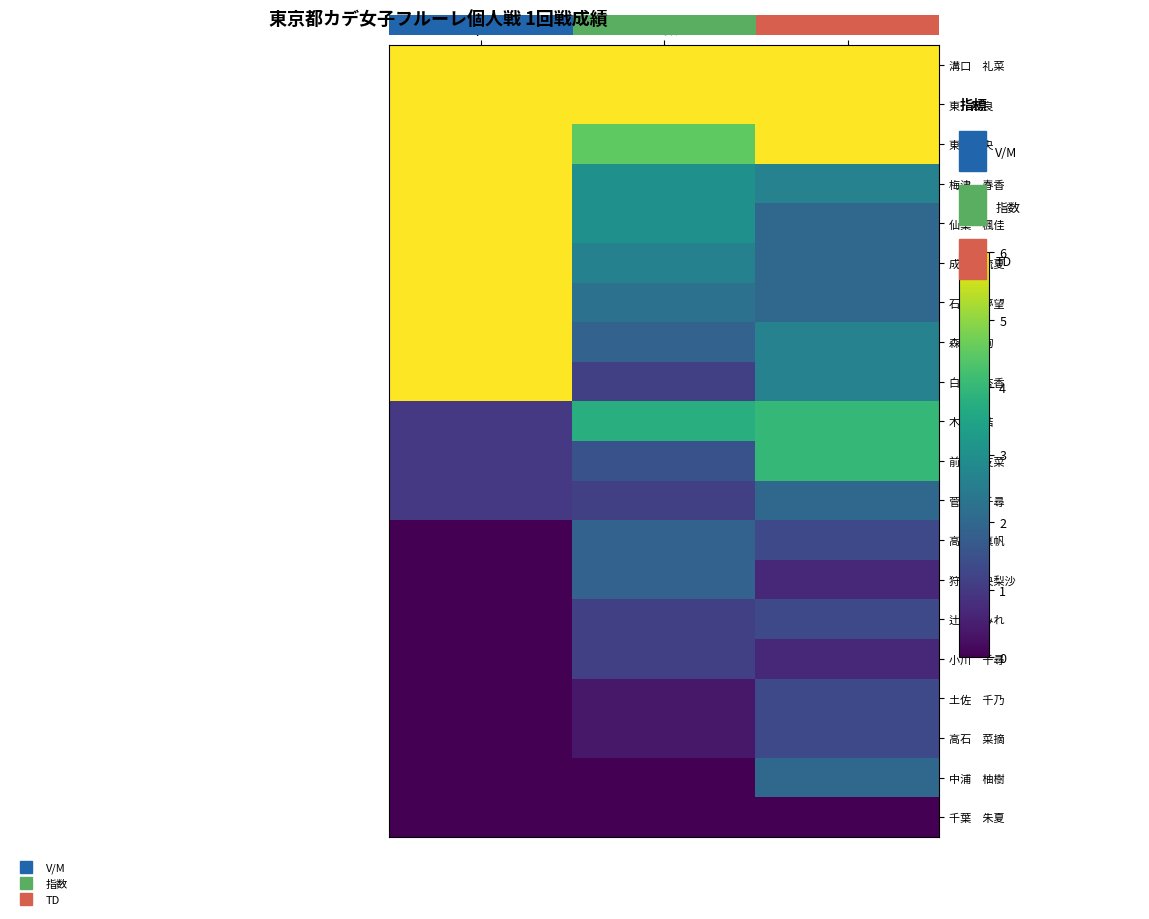

List the series in order of their peak value, lowest first.

千葉 朱夏, 小川 千尋, 辻 すみれ, 土佐 千乃, 高石 菜摘, 高田 真帆, 狩野 央梨沙, 菅野 千尋, 中浦 柚樹, 木村 結, 前田 友菜, 溝口 礼菜, 東 晟良, 東 莉央, 梅津 春香, 仙葉 楓佳, 成田 琉夏, 石綿 夢望, 森 千絢, 白峰 杏香